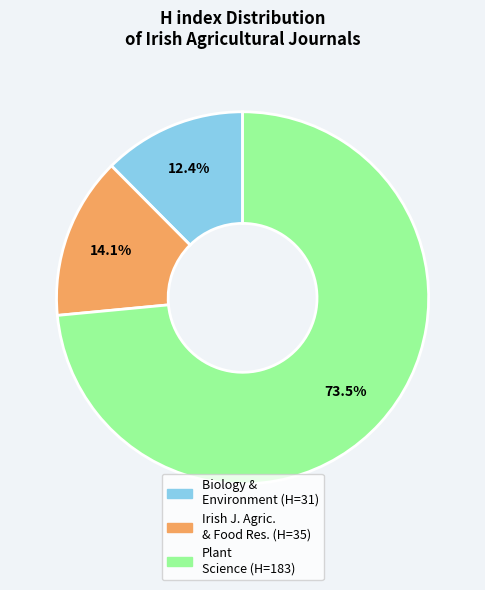

How many segments does this pie chart have?

3